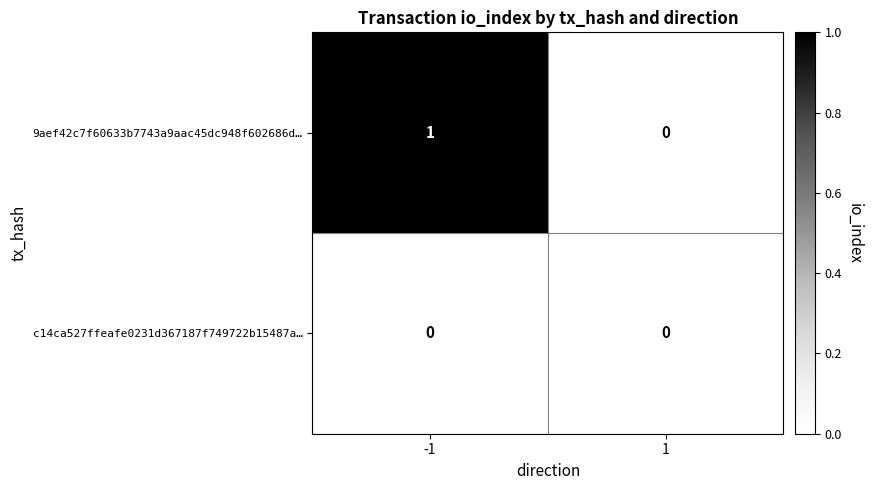

List the series in order of their overall mean, highest first.

9aef42c7f60633b7743a9aac45dc948f602686d…, c14ca527ffeafe0231d367187f749722b15487a…